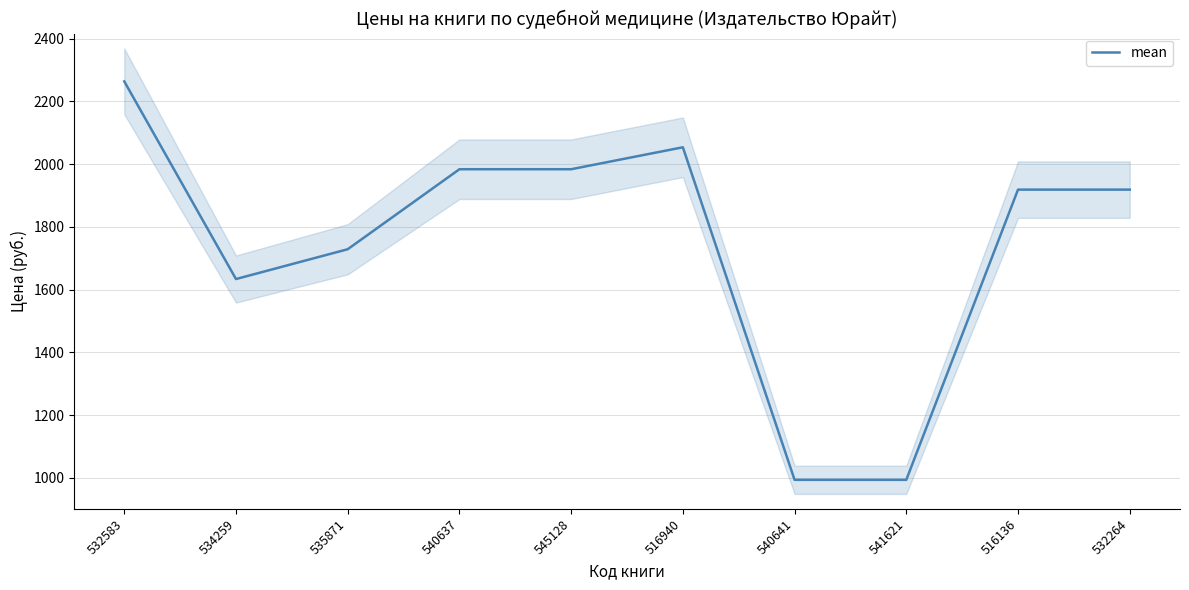

Rank the categories by value from lowest to highest.

540641, 541621, 534259, 535871, 516136, 532264, 540637, 545128, 516940, 532583